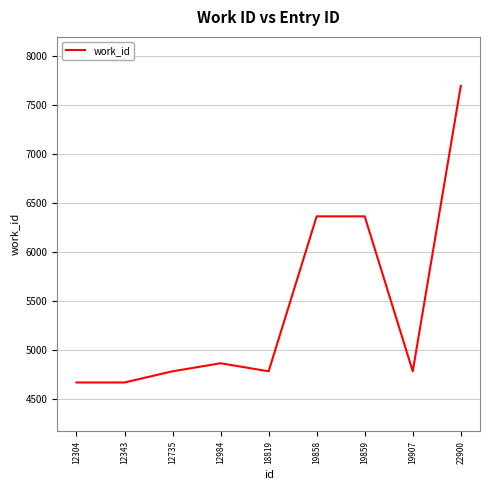

The value at 12735 is 4785. True or false?

True